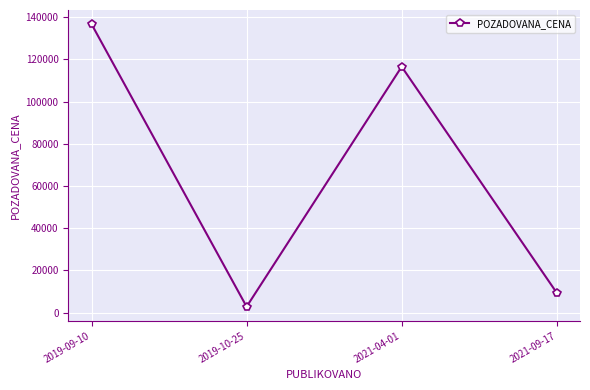

How many interior local valleys (lower than both neighbors) does the data have?

1